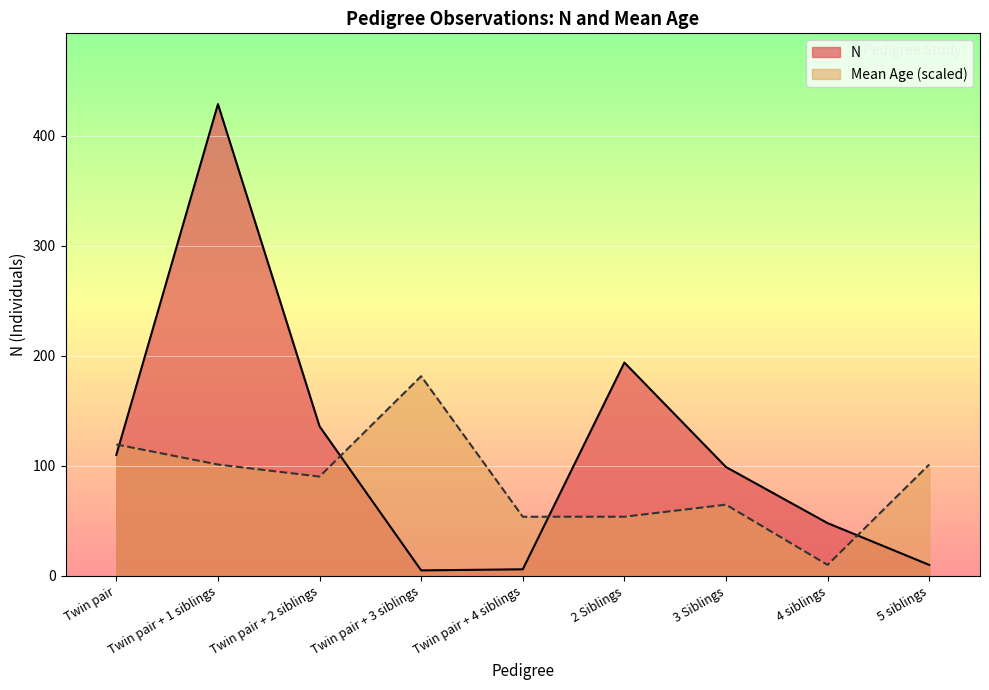

Reading right to left, extract all data points from this chart.

N: 5 siblings=10.0	4 siblings=48.0	3 Siblings=99.0	2 Siblings=194.0	Twin pair + 4 siblings=6.0	Twin pair + 3 siblings=5.0	Twin pair + 2 siblings=136.0	Twin pair + 1 siblings=429.0	Twin pair=110.0
Mean Age: 5 siblings=101.3	4 siblings=10.0	3 Siblings=64.8	2 Siblings=53.8	Twin pair + 4 siblings=53.8	Twin pair + 3 siblings=181.6	Twin pair + 2 siblings=90.3	Twin pair + 1 siblings=101.3	Twin pair=119.5